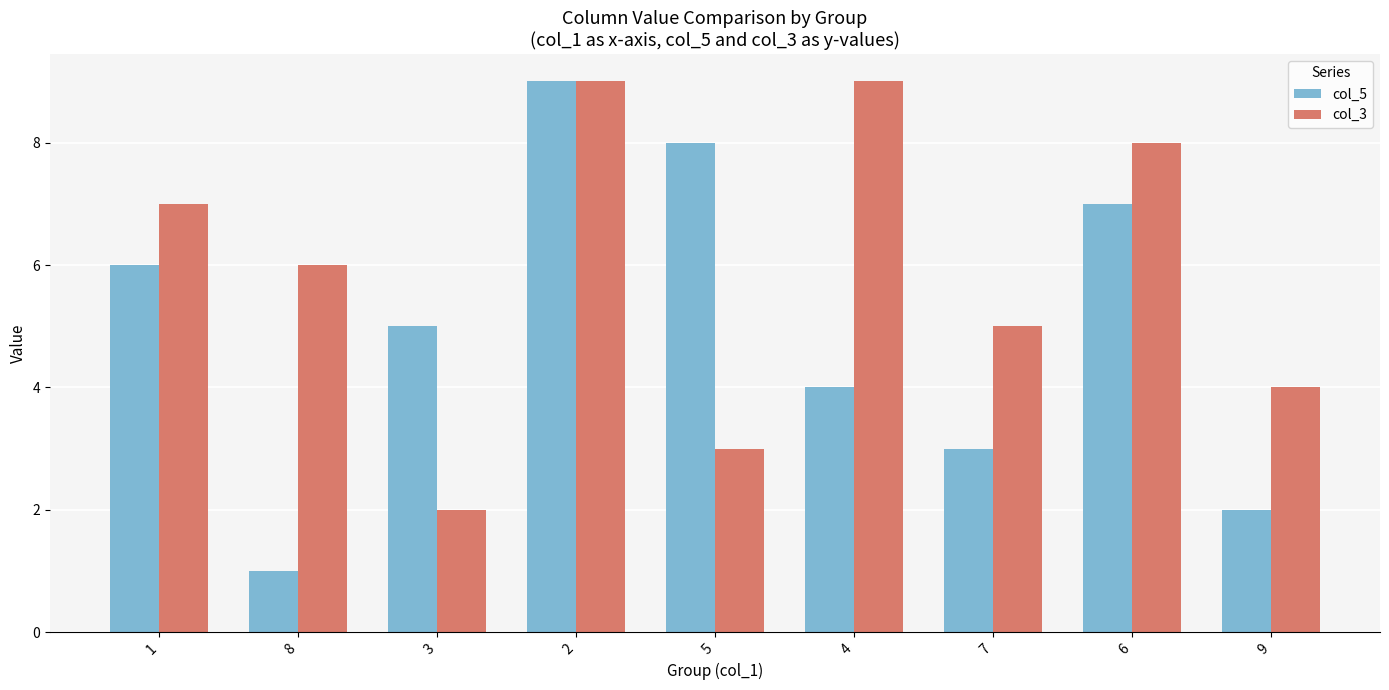

How many data points does each series have?

9